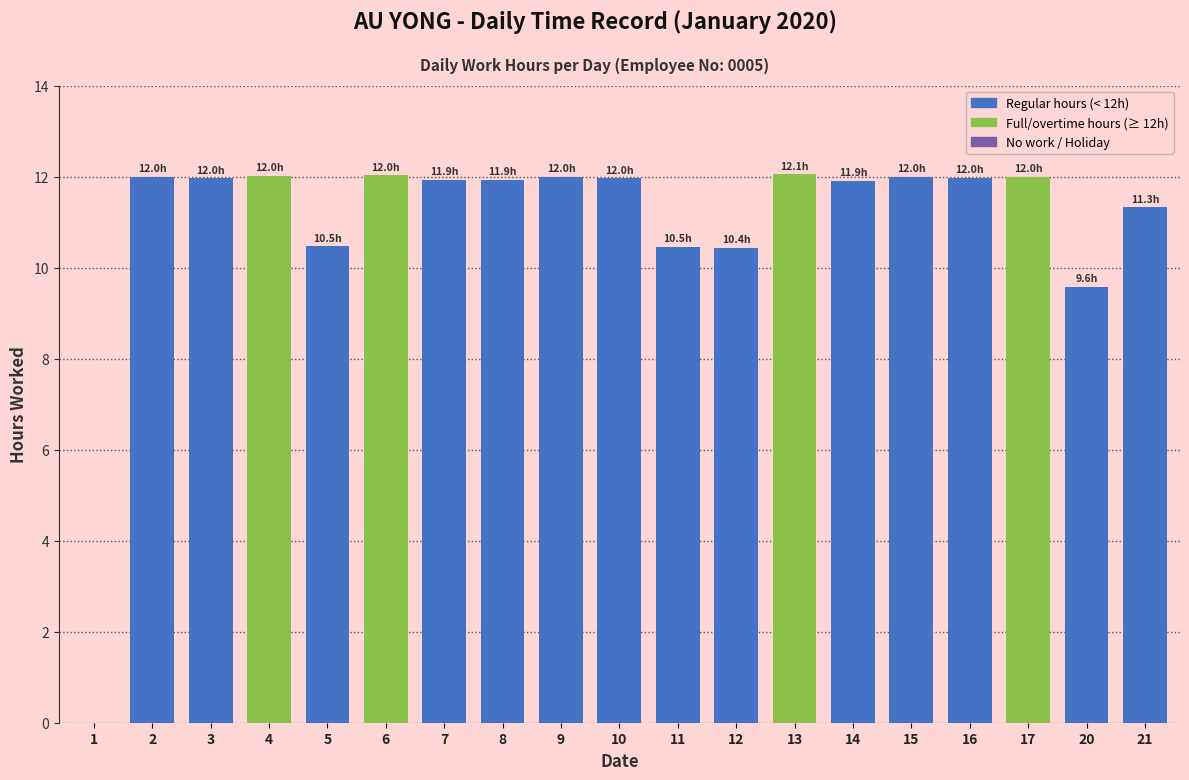

What is the maximum value shown in the chart?

12.1